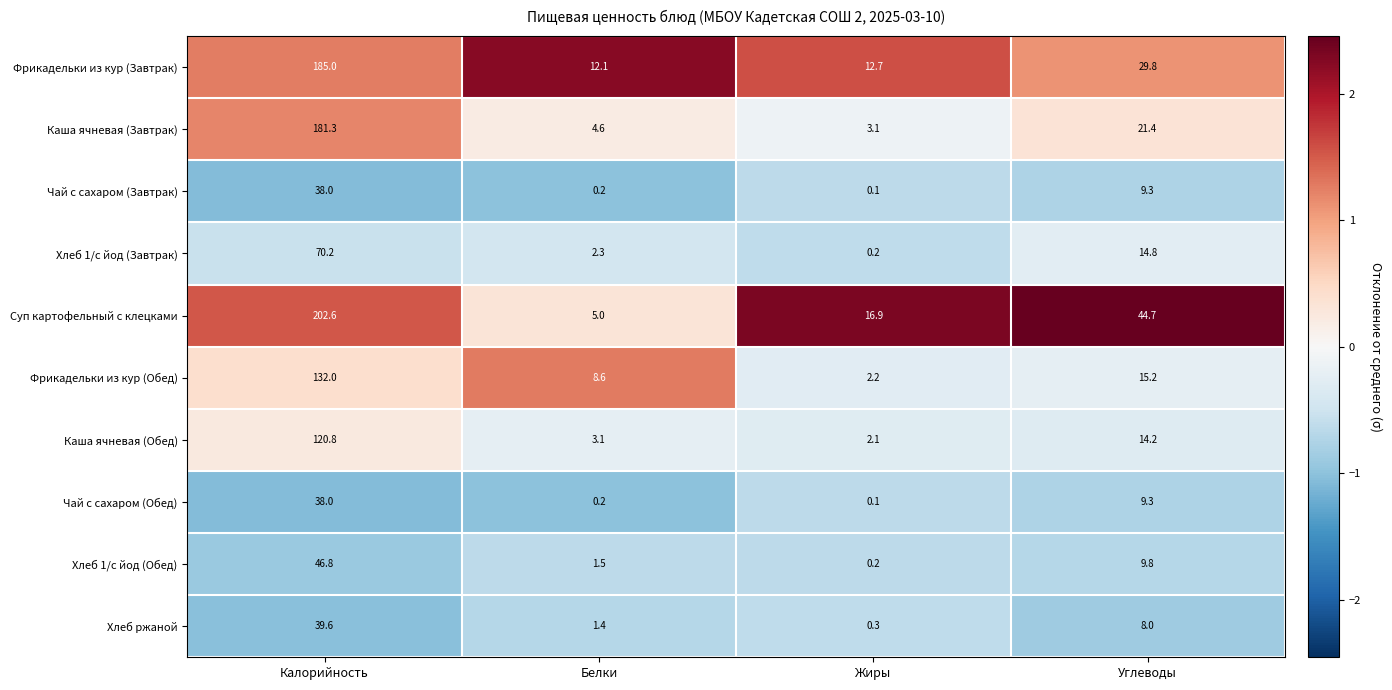

Which series has the largest total across all categories?

Суп картофельный с клецками